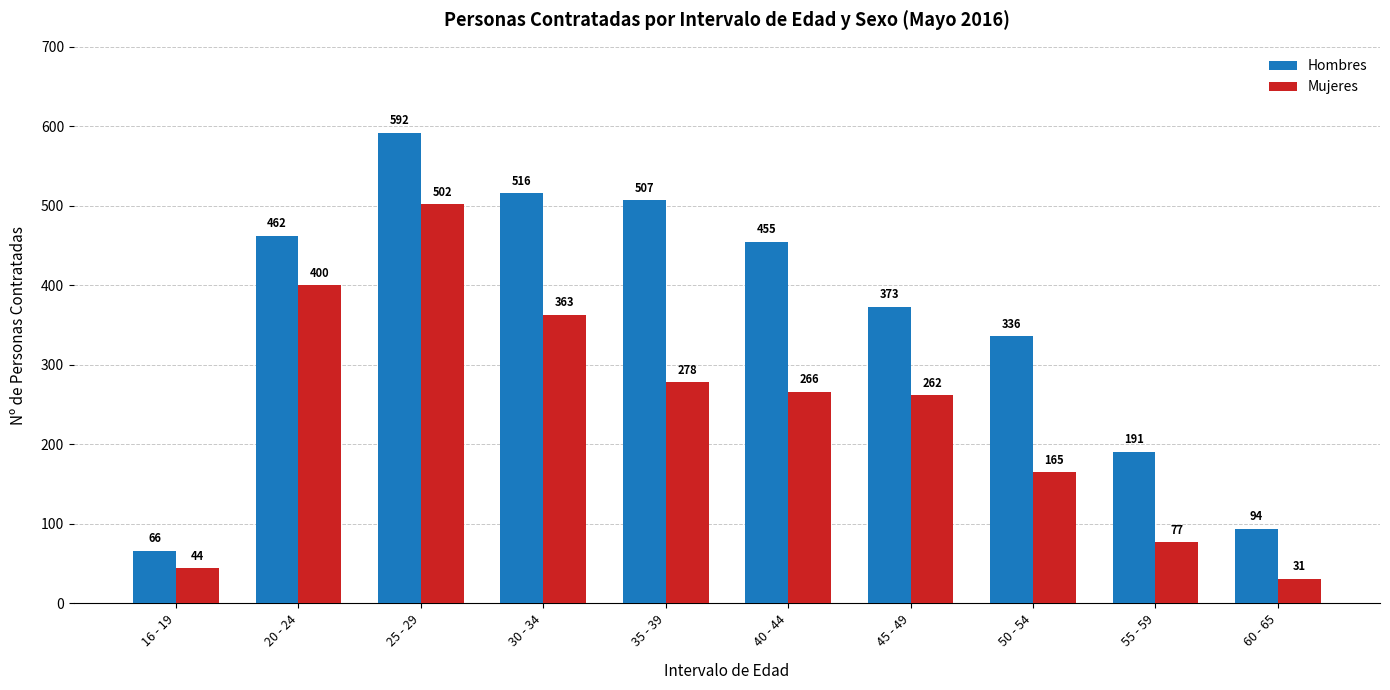

Reading left to right, list all the values displayed in this chart.

Hombres: 66	462	592	516	507	455	373	336	191	94
Mujeres: 44	400	502	363	278	266	262	165	77	31